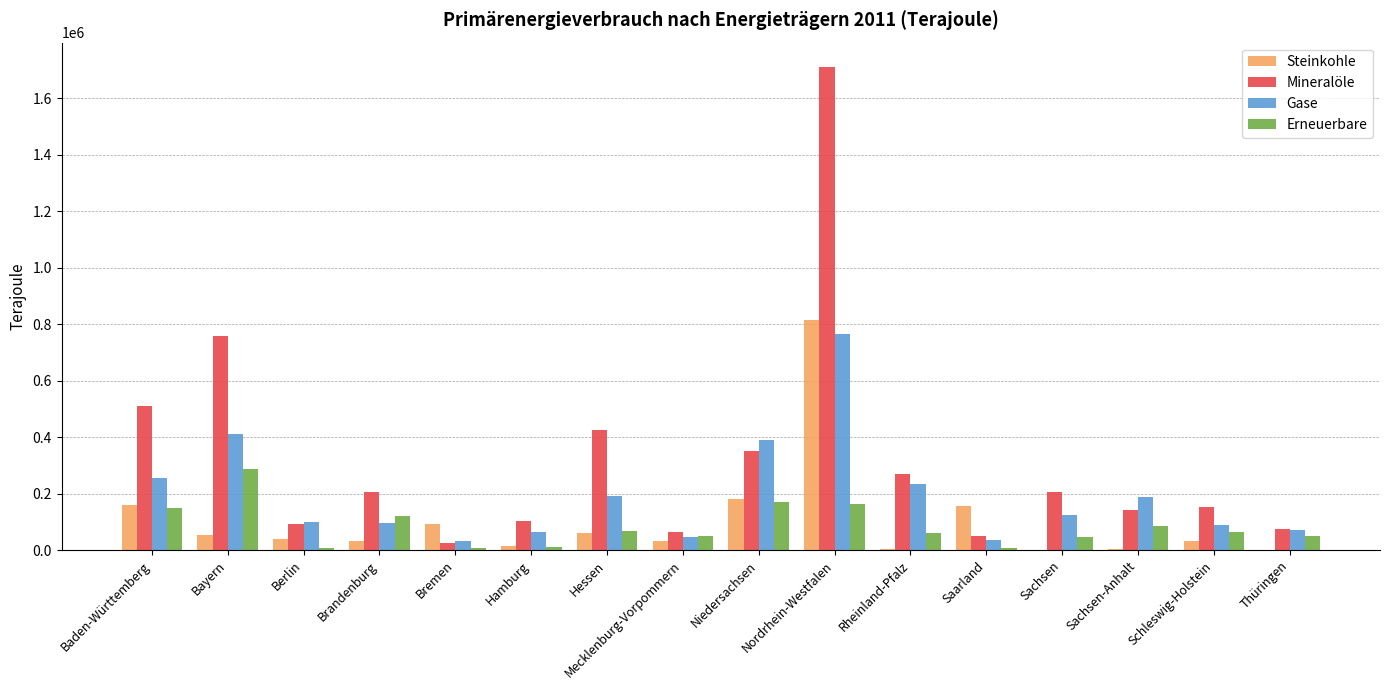

What are all the series names shown in the legend?

Steinkohle, Mineralöle, Gase, Erneuerbare